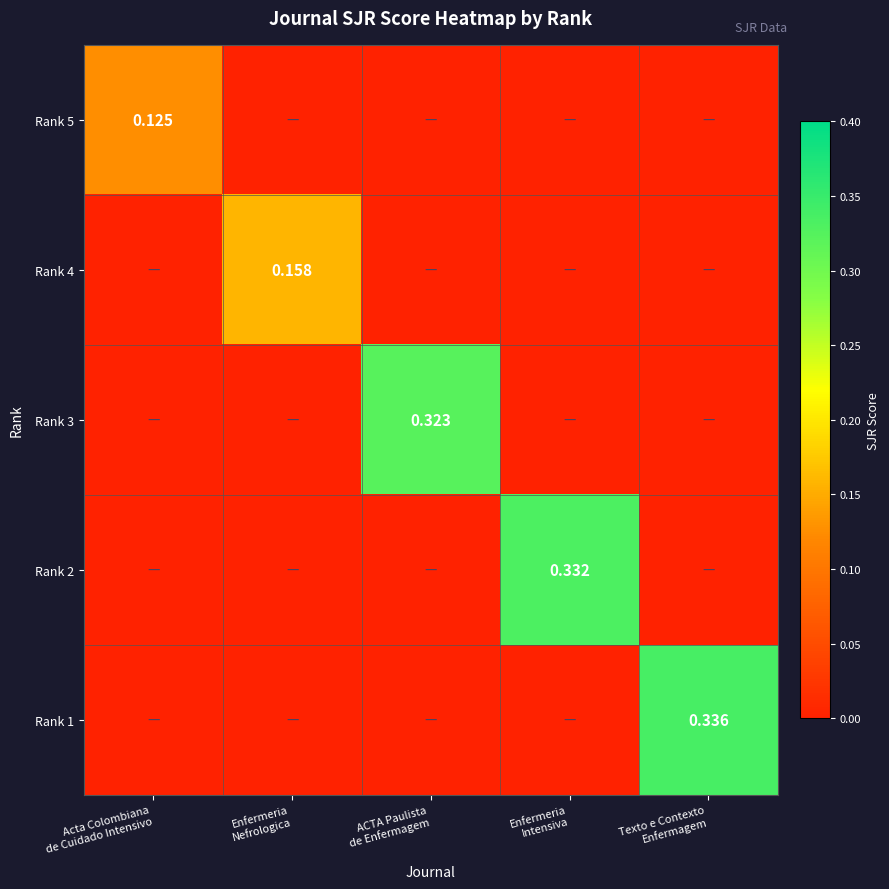

The Rank 3 series shows 0.2 at Enfermeria Nefrologica. True or false?

False